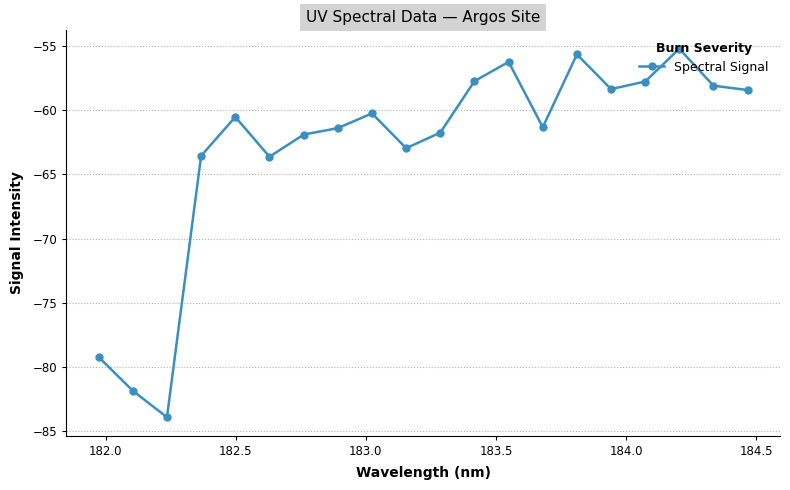

What is the value of the 20th point from the left?

-58.4